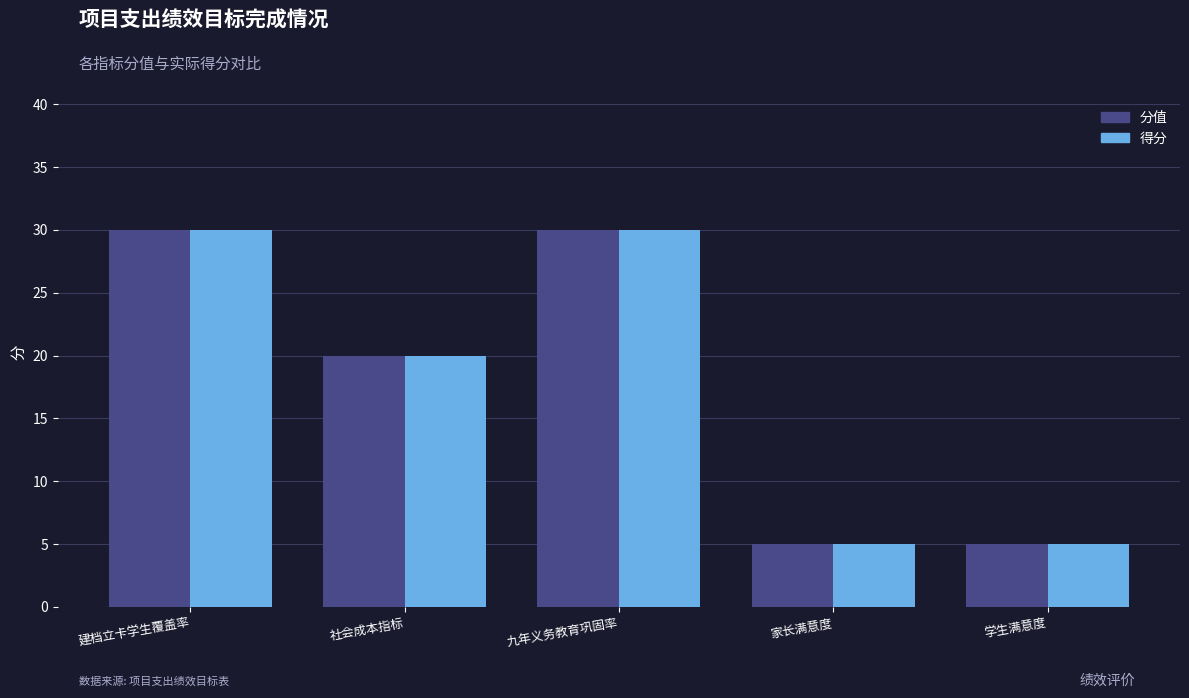

The 分值 series shows 15 at 建档立卡学生覆盖率. True or false?

False